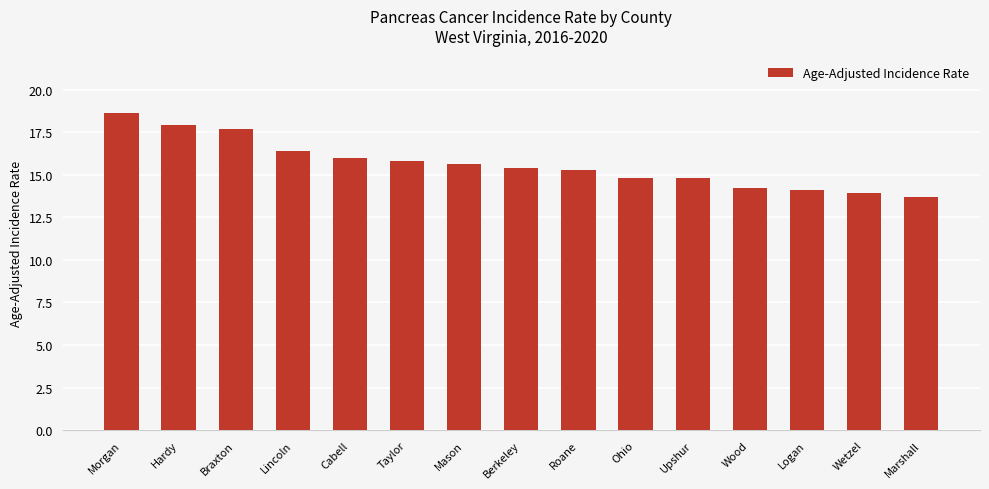

What position from the right is Ohio?

6